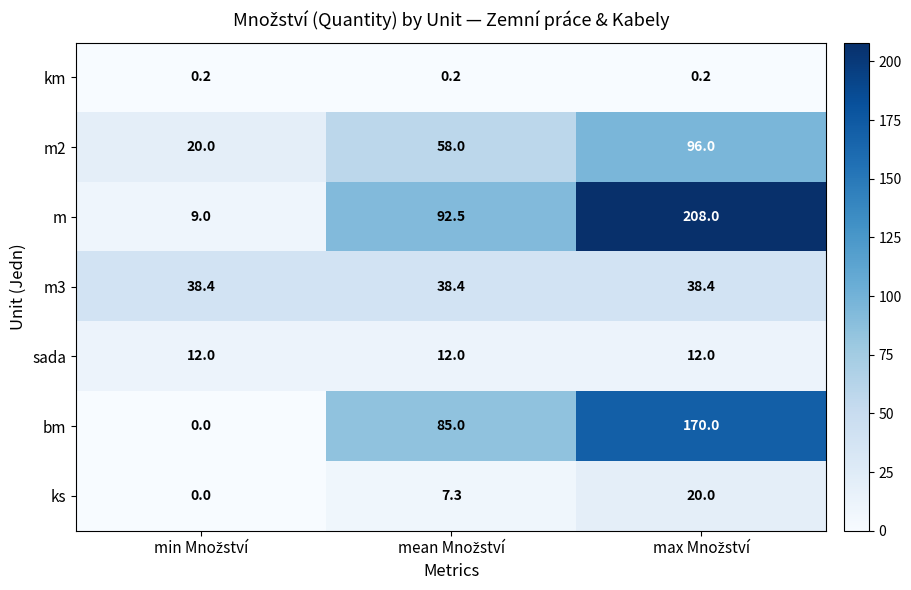

Which series has the widest spread of values?

m